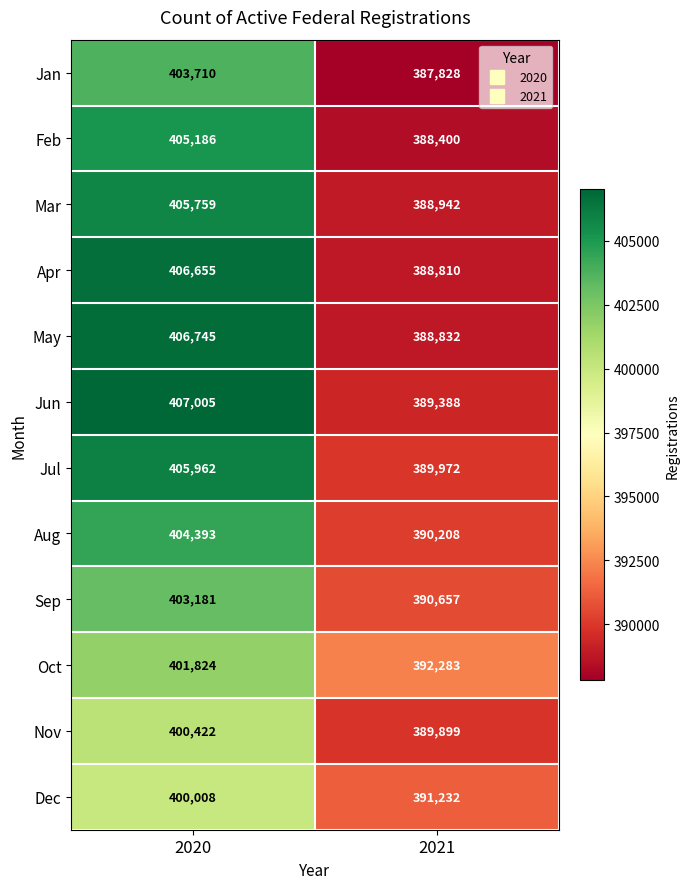

What is the sum of the Nov values at 2021 and 2020?

790321